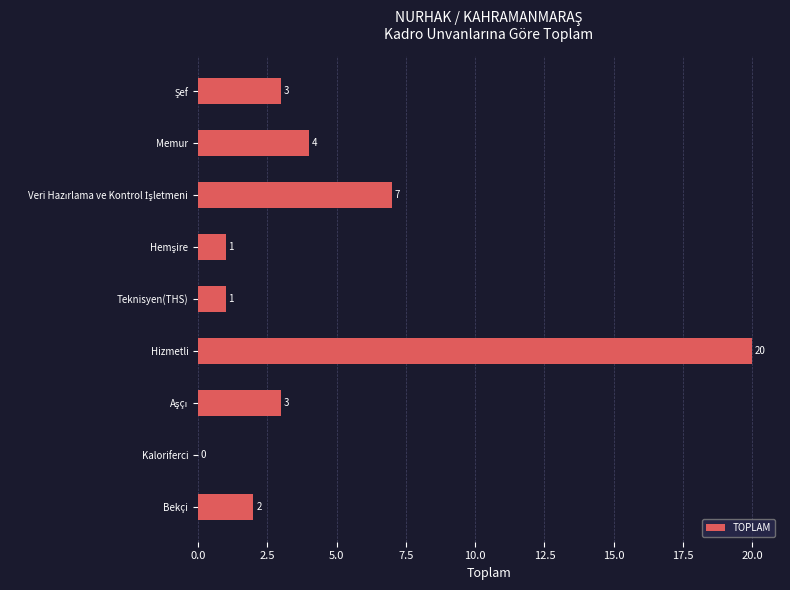

What is the maximum value shown in the chart?

20